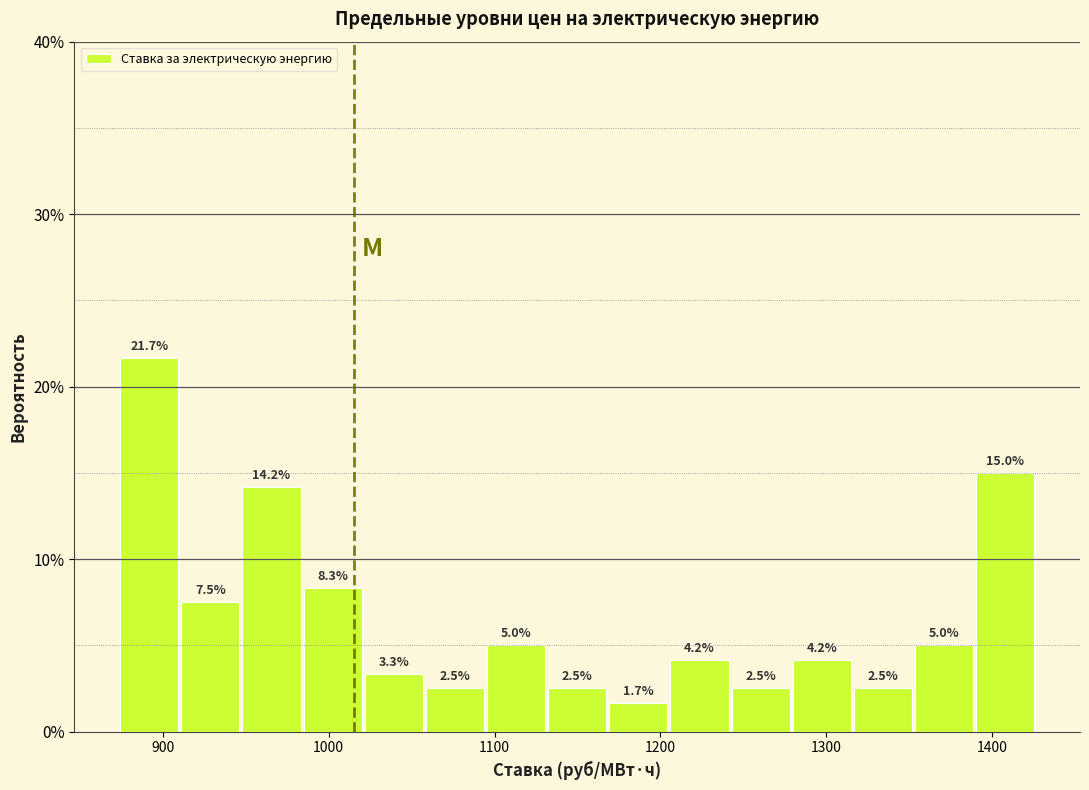

Around what value on the x-axis is the tallest bar? Give the approximate position of its centre, as read against the axis.

890